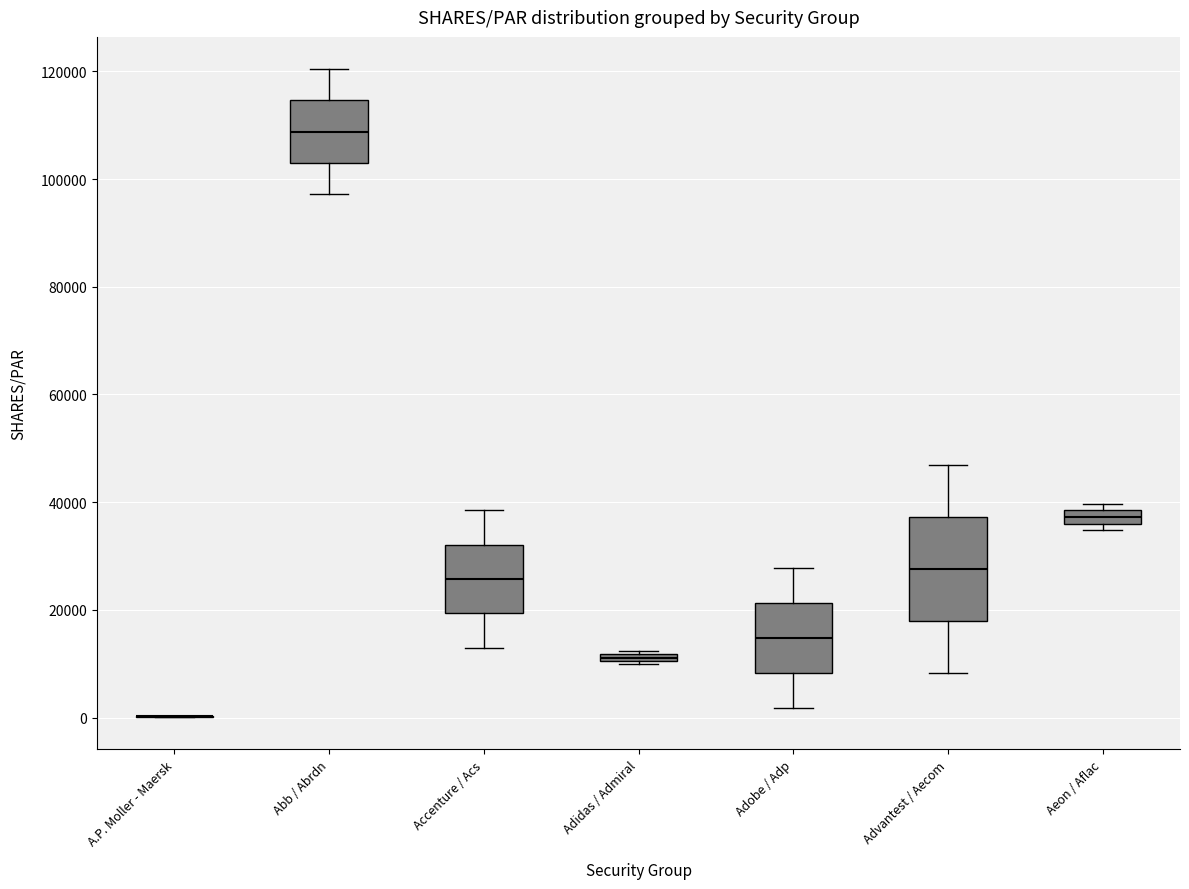

Where does the upper whisker of the box for Accenture / Acs end on the y-axis? The values are not printed on the chart, so give them approximately, as read against the axis.

38000